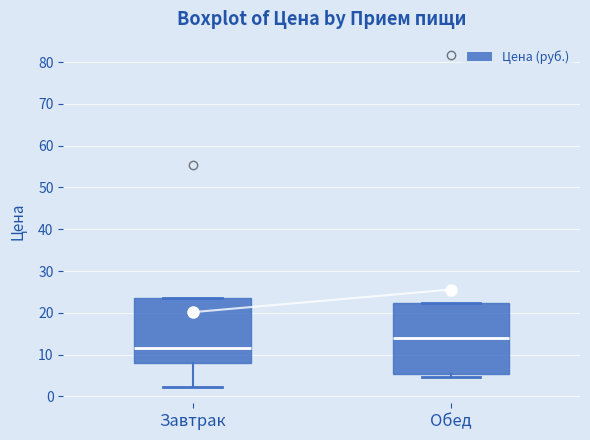

Which box has the highest median line?

Обед